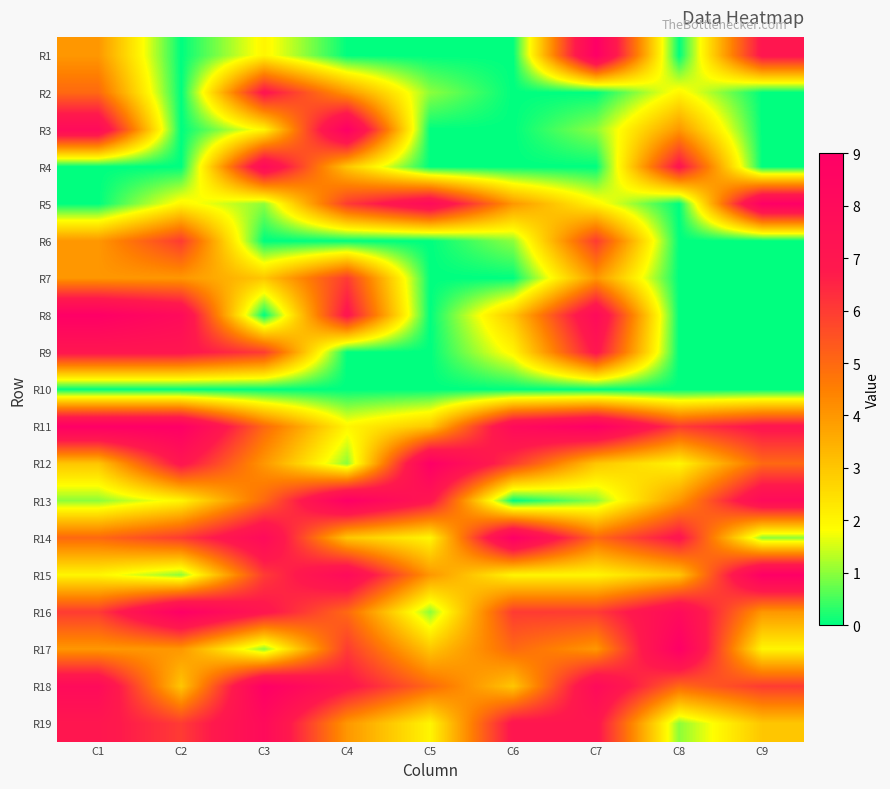

At how many categories does at least one series exceed 5?

9